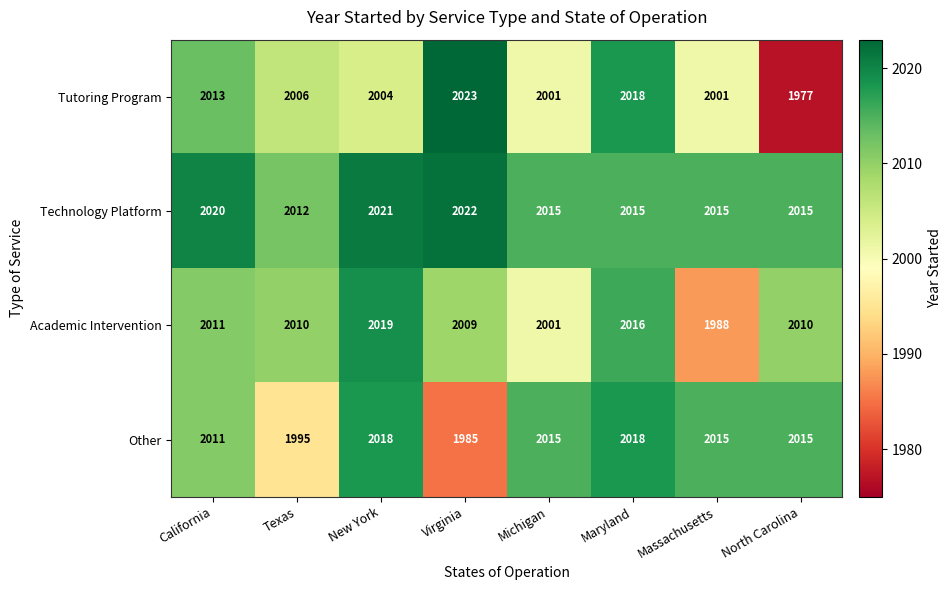

Which category has the lowest value across all series?

North Carolina